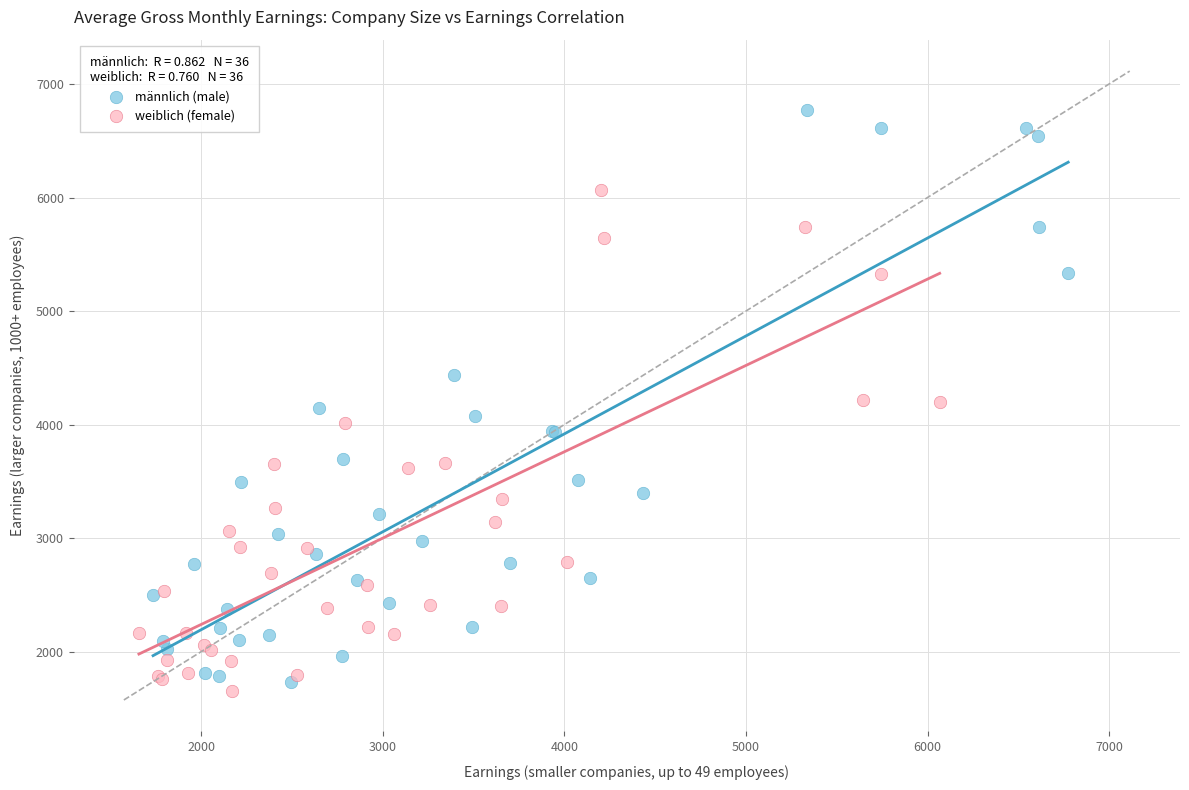

Which series contains the highest Y value?

männlich (male)